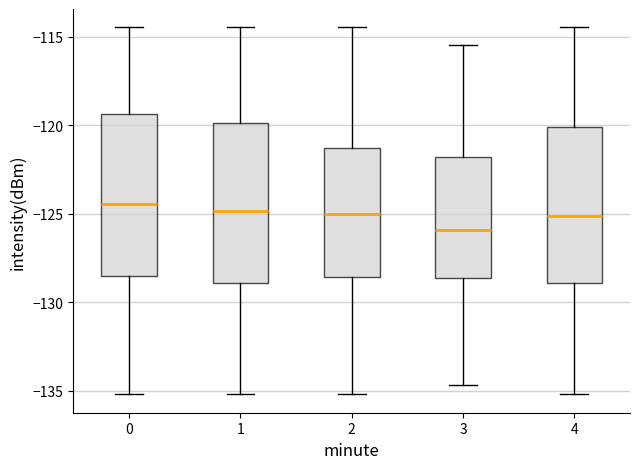

Which box's median line is the lowest?

3